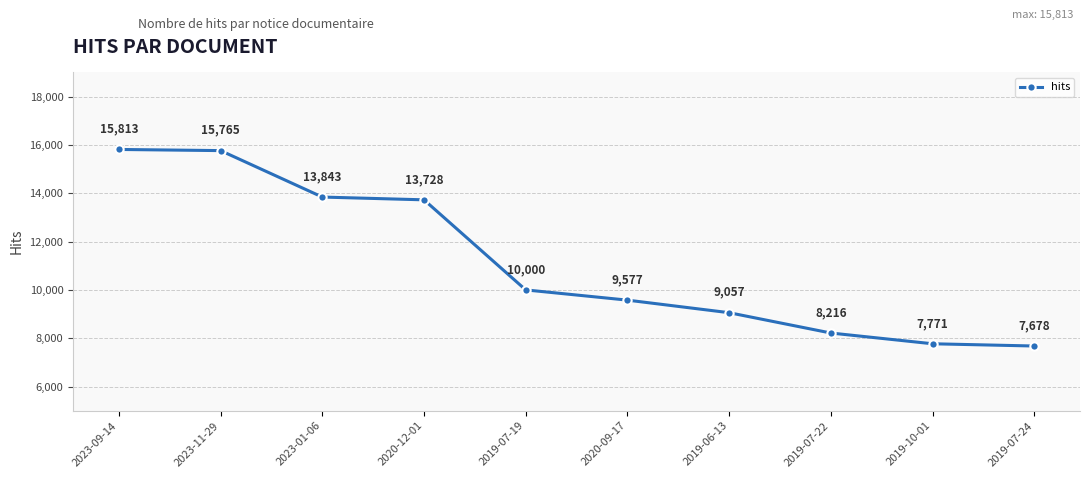

What is the minimum value shown in the chart?

7678